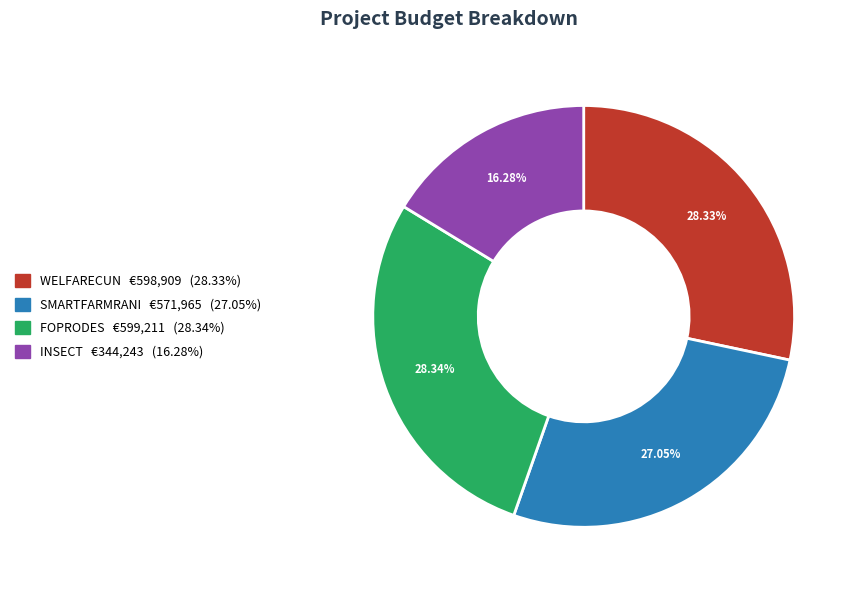

What is the smallest slice in the pie chart?

INSECT